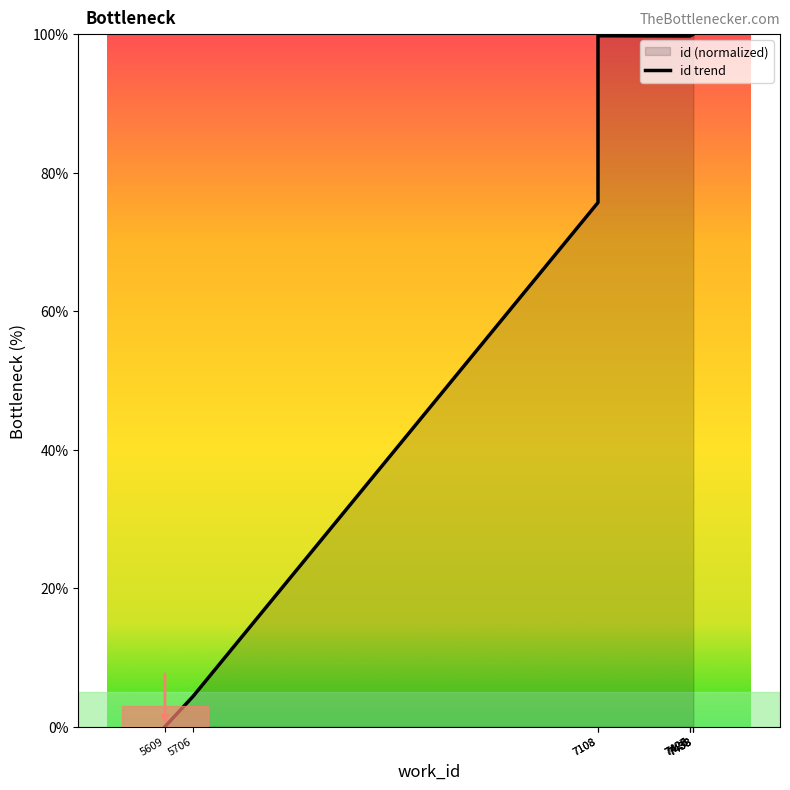

What is the ratio of the value at 7427 to the value at 7108?

1.3